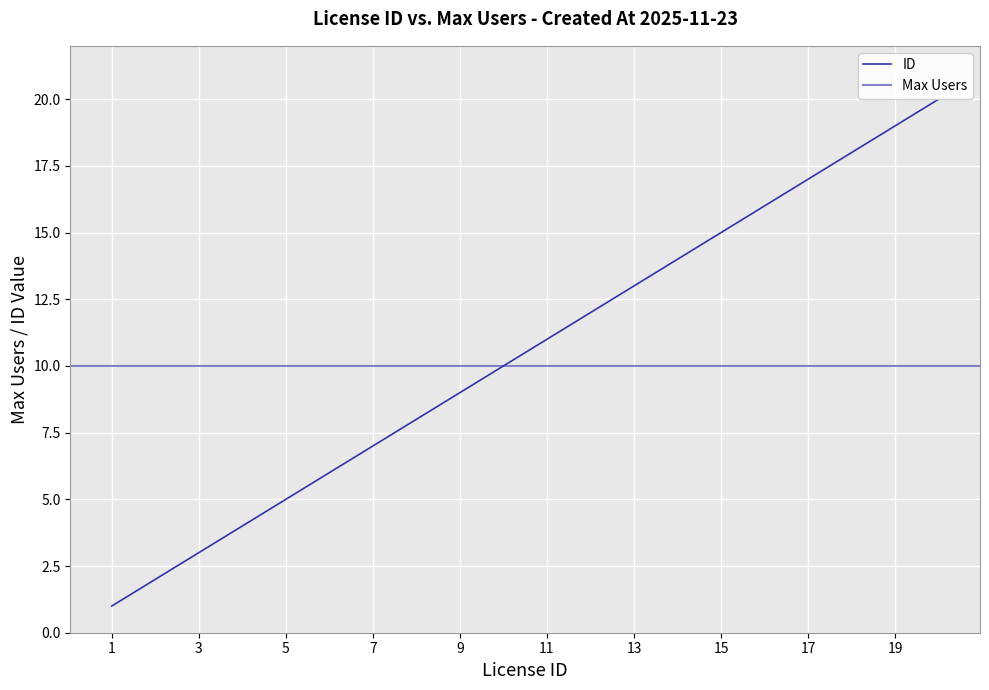

List the labels in order of value, smallest first.

1, 2, 3, 4, 5, 6, 7, 8, 9, 10, 11, 12, 13, 14, 15, 16, 17, 18, 19, 20